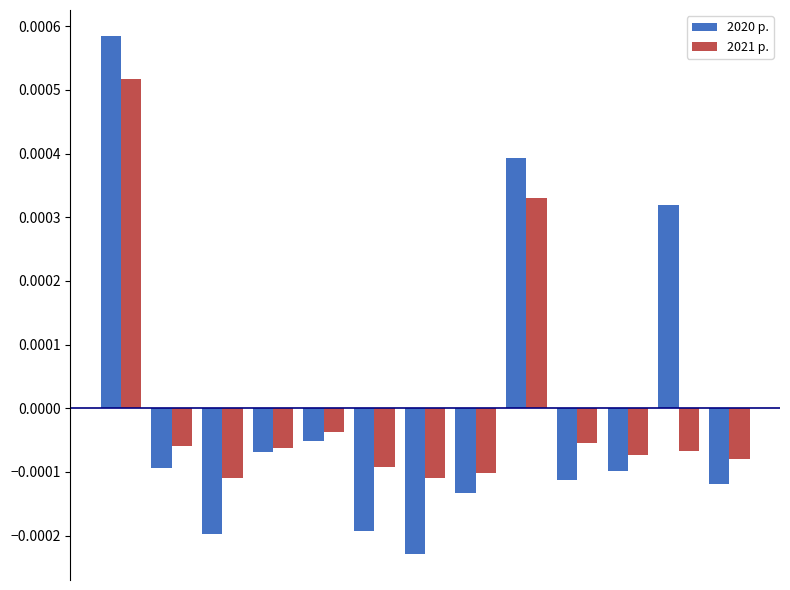

Which series has the widest spread of values?

2020 р.